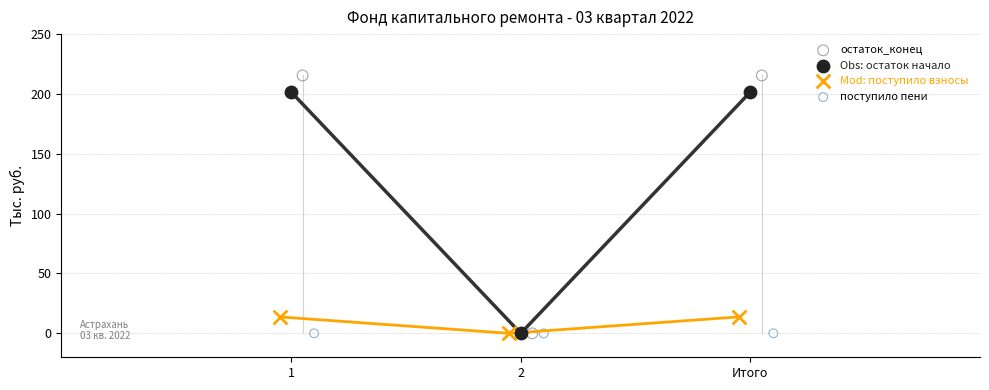

Which series has the largest Y range (max minus min)?

остаток_конец